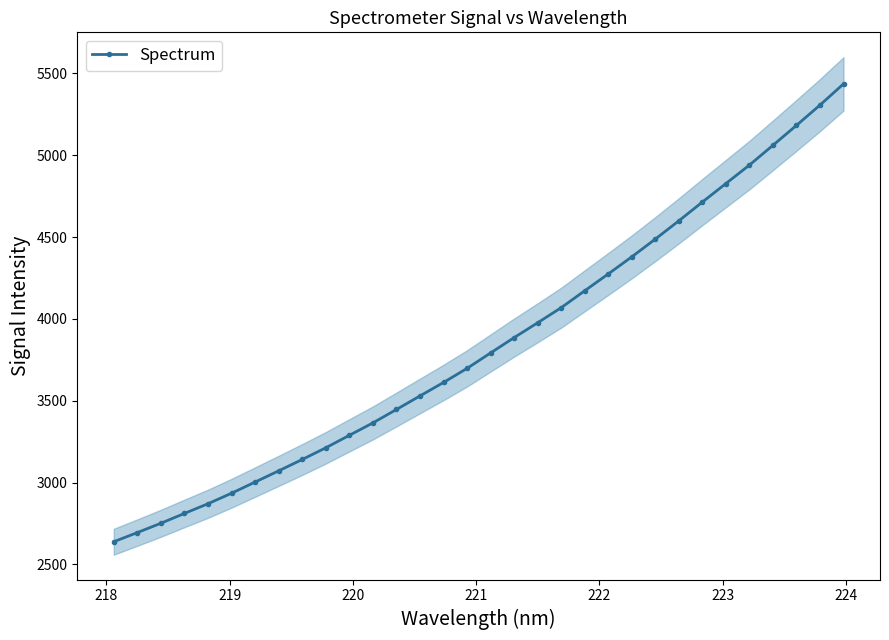

What is the maximum value for Spectrum?

5435.7